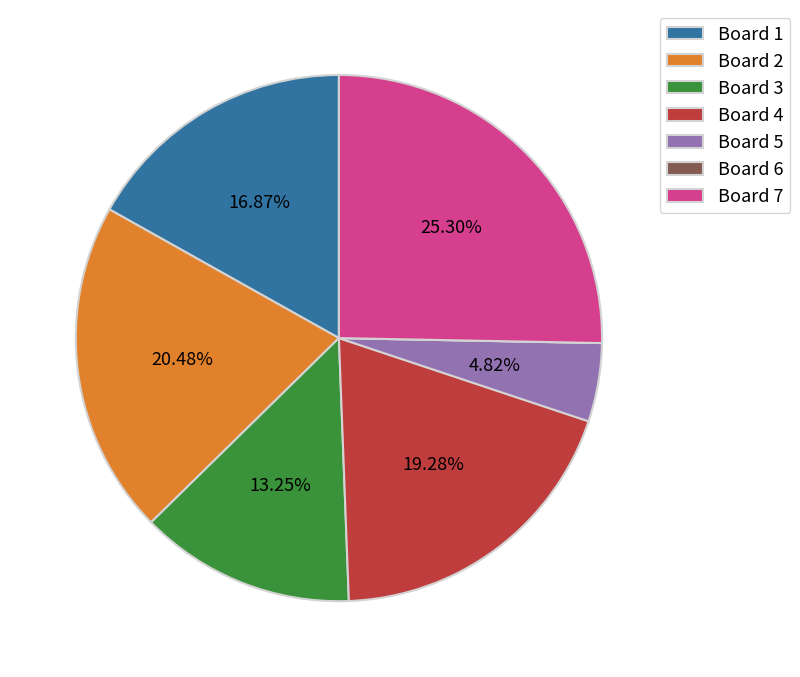

Does Board 4 account for over 50% of the chart?

No